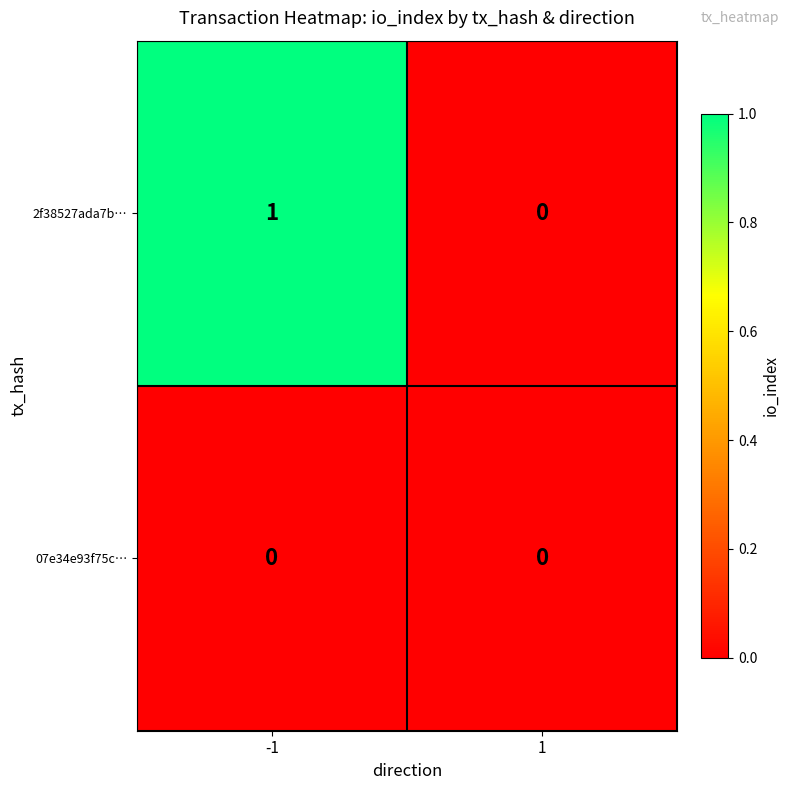

At which category is the sum across all series the highest?

-1